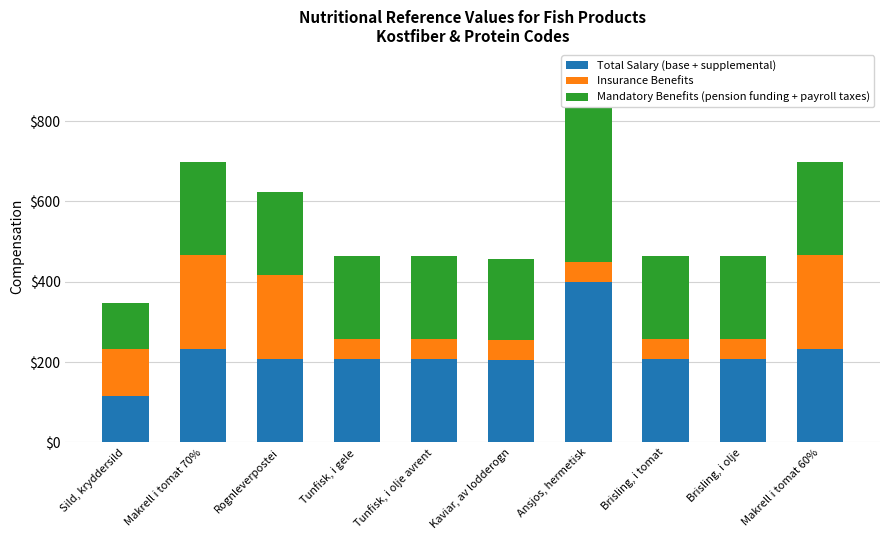

How many groups of bars are there?

10